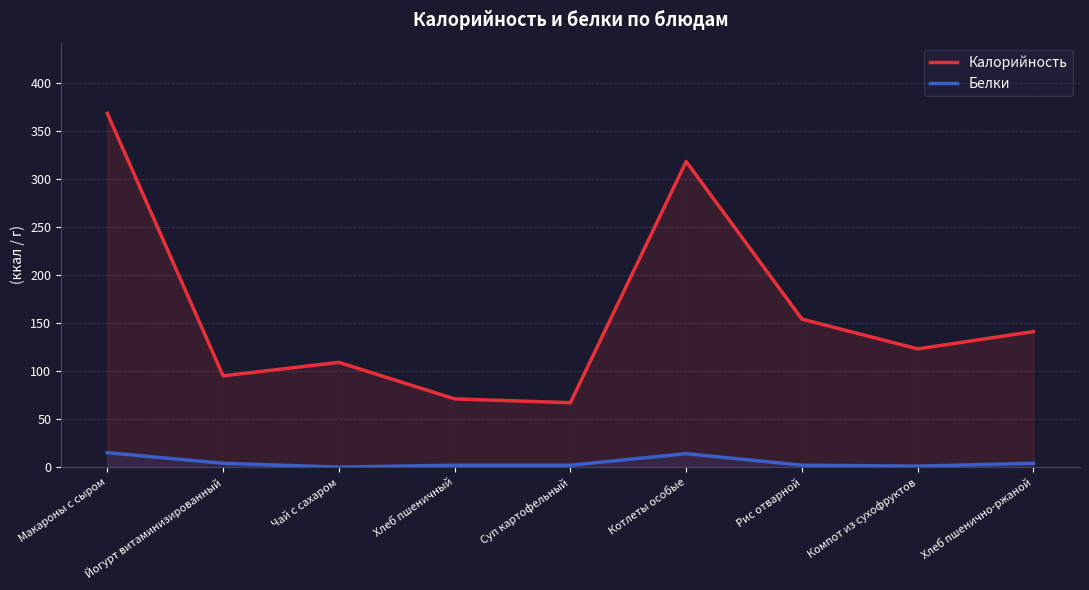

Is it true that Белки equals 25 at Котлеты особые?

False